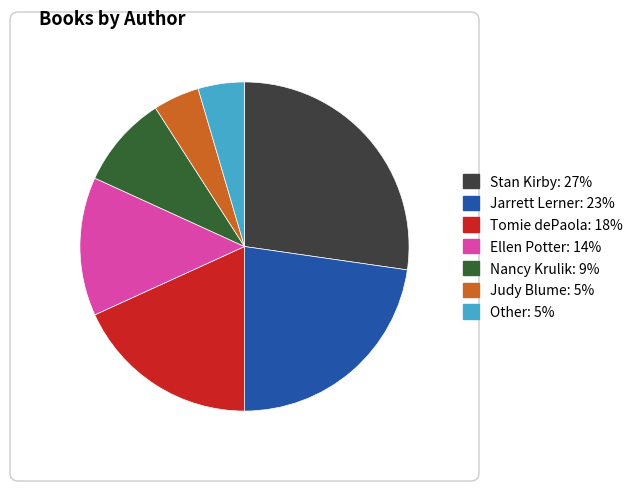

Does any single category account for the majority?

No